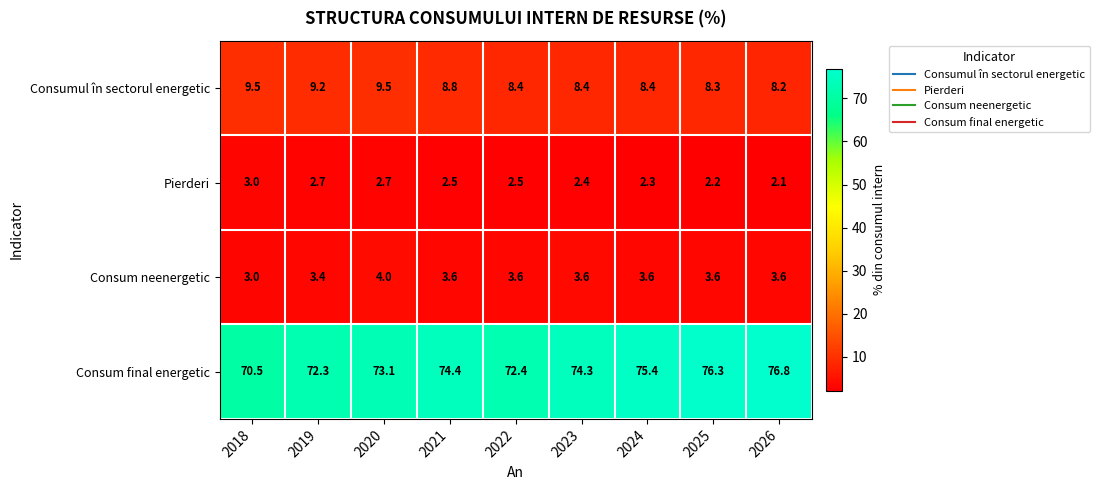

What is the total value across all series at 2025?

90.4